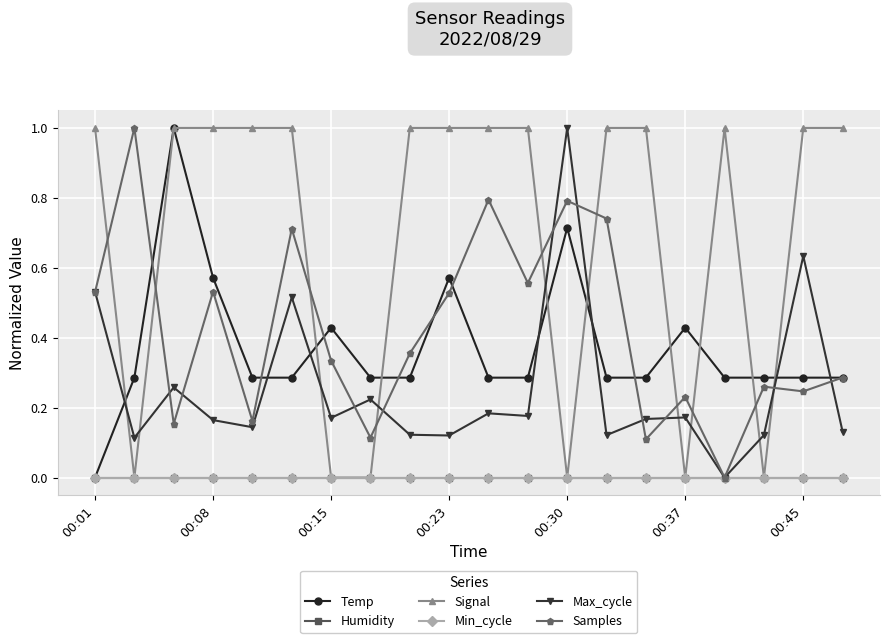

Is this an area chart (filled region under the line)?

No